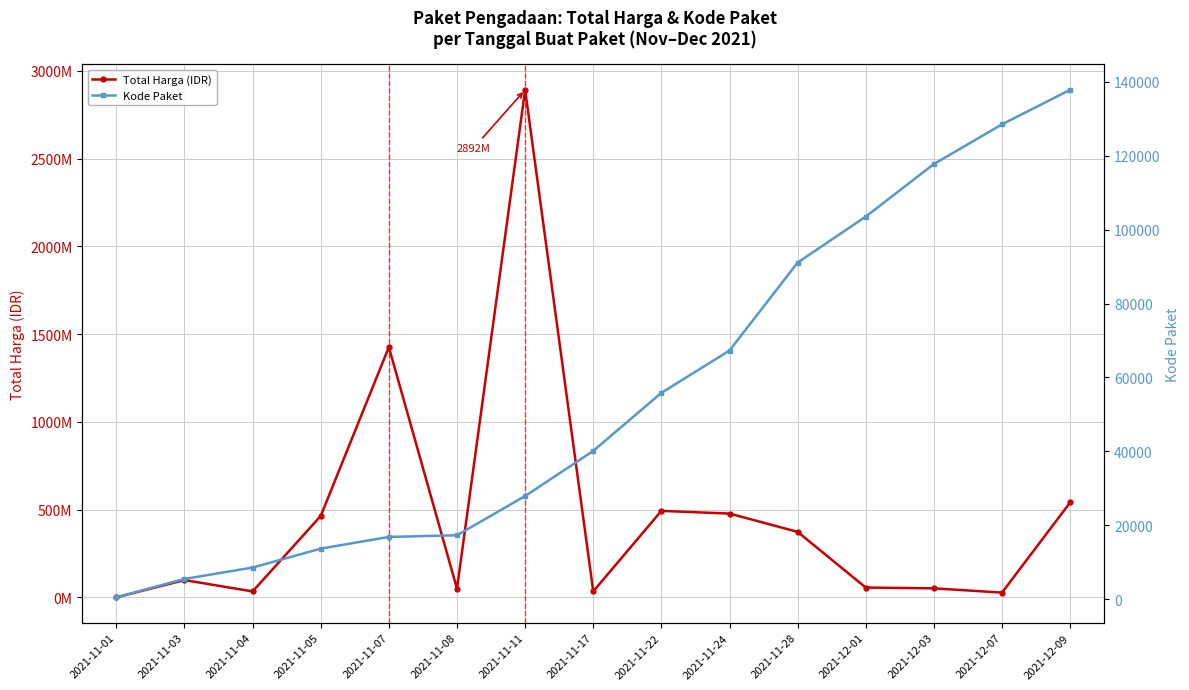

How many values in the Kode Paket series are below 40112?

7